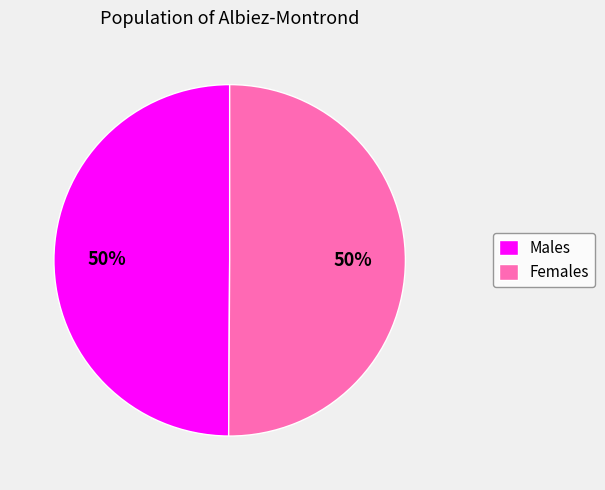

What is the ratio of the value at Females to the value at Males?

1.0